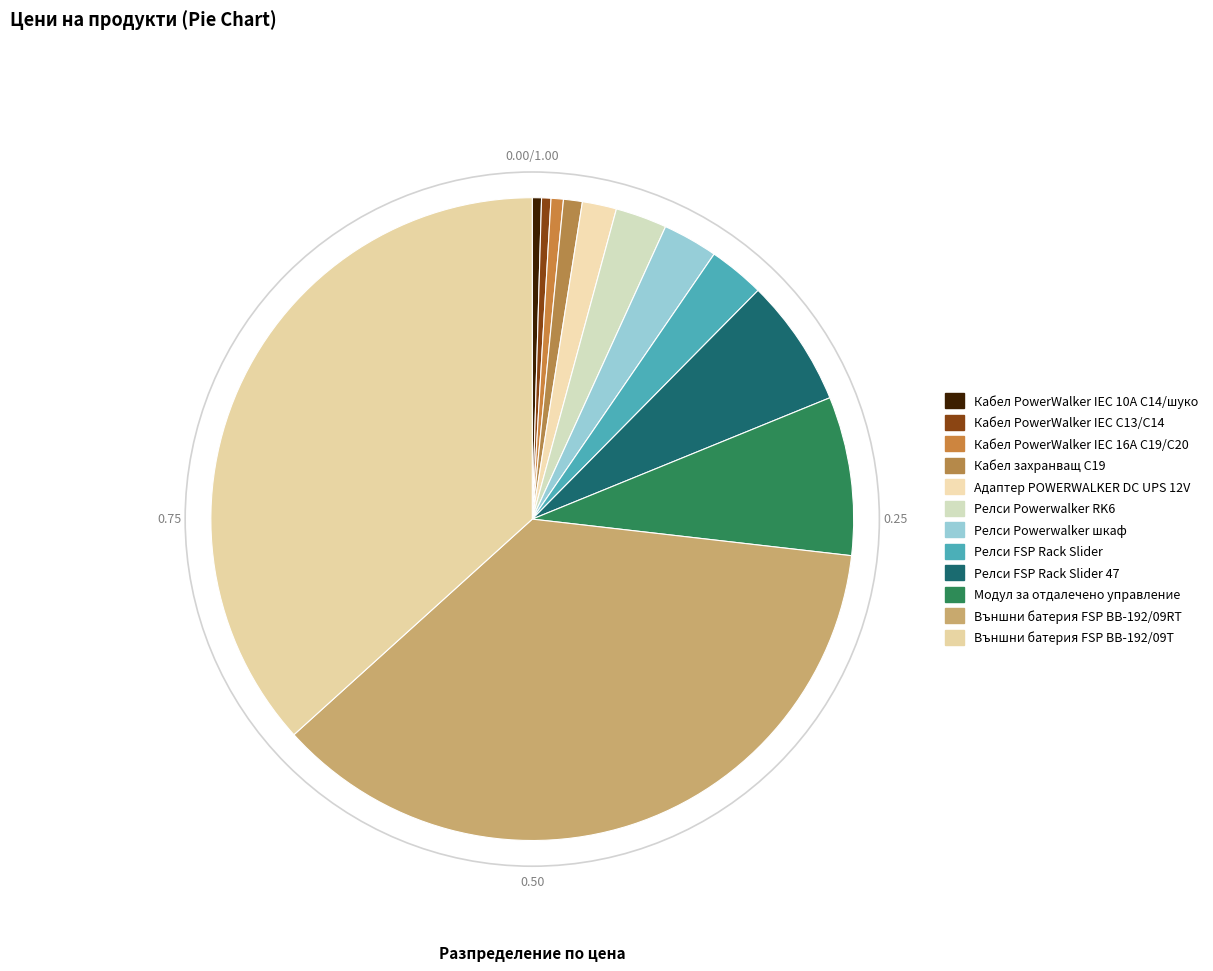

Count the number of slices in the pie.

12